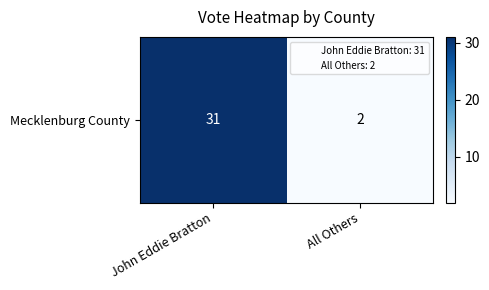

Reading left to right, what are all the values shown in this chart?

31	2